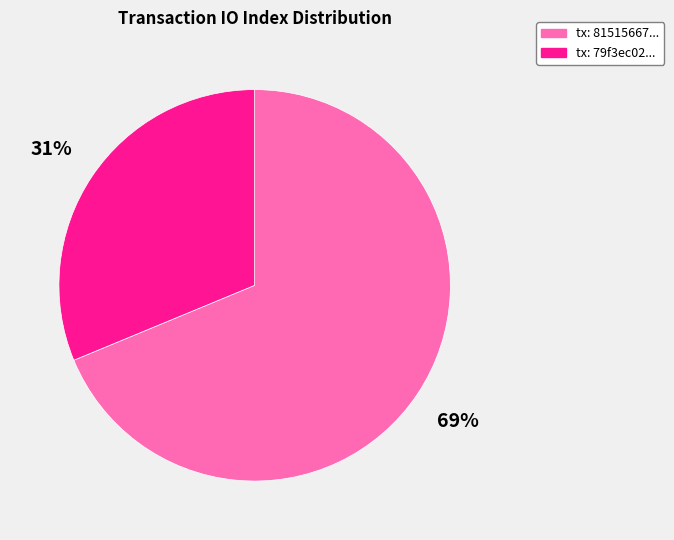

Between tx: 79f3ec02... and tx: 81515667..., which is larger?

tx: 81515667...